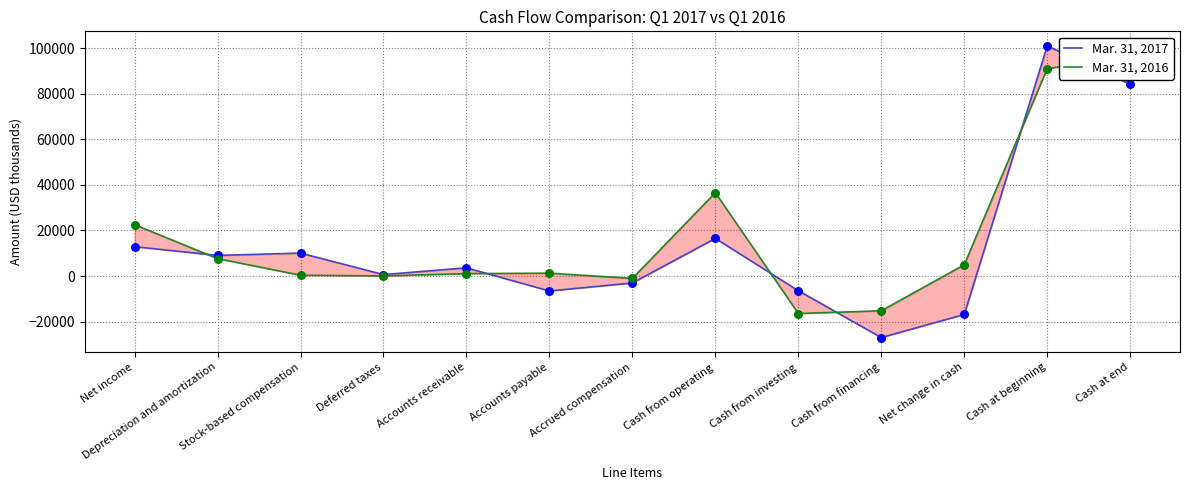

At which category is the sum across all series the highest?

Cash at beginning